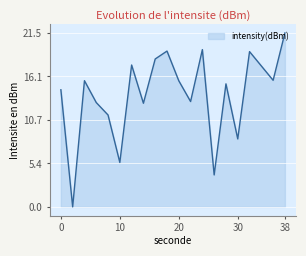

What is the maximum value shown in the chart?

21.5